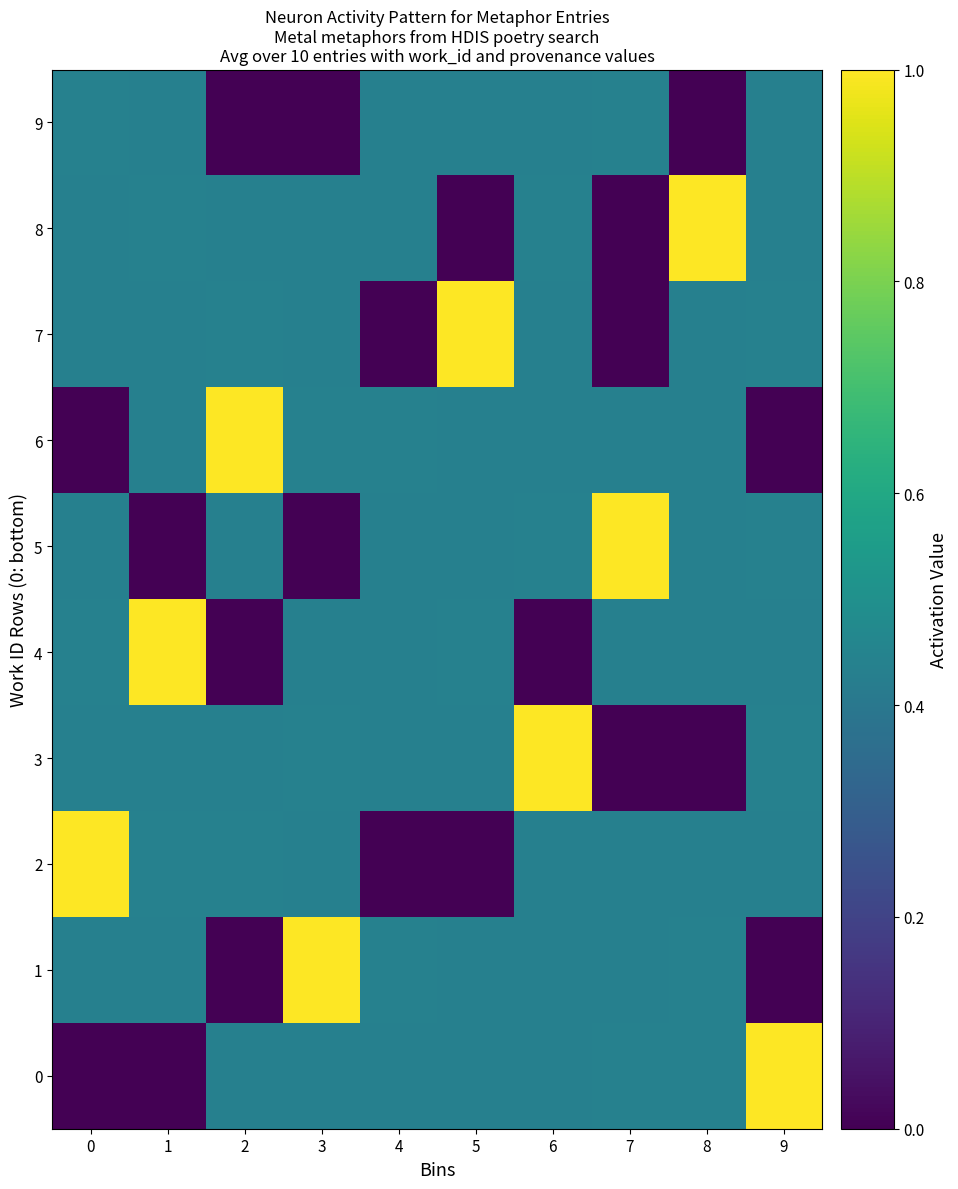

Reading right to left, transcribe all the data shown in this chart.

0: 9=1.0	8=0.4	7=0.4	6=0.4	5=0.4	4=0.4	3=0.4	2=0.4	1=0.0	0=0.0
1: 9=0.0	8=0.4	7=0.4	6=0.4	5=0.4	4=0.4	3=1.0	2=0.0	1=0.4	0=0.4
2: 9=0.4	8=0.4	7=0.4	6=0.4	5=0.0	4=0.0	3=0.4	2=0.4	1=0.4	0=1.0
3: 9=0.4	8=0.0	7=0.0	6=1.0	5=0.4	4=0.4	3=0.4	2=0.4	1=0.4	0=0.4
4: 9=0.4	8=0.4	7=0.4	6=0.0	5=0.4	4=0.4	3=0.4	2=0.0	1=1.0	0=0.4
5: 9=0.4	8=0.4	7=1.0	6=0.4	5=0.4	4=0.4	3=0.0	2=0.4	1=0.0	0=0.4
6: 9=0.0	8=0.4	7=0.4	6=0.4	5=0.4	4=0.4	3=0.4	2=1.0	1=0.4	0=0.0
7: 9=0.4	8=0.4	7=0.0	6=0.4	5=1.0	4=0.0	3=0.4	2=0.4	1=0.4	0=0.4
8: 9=0.4	8=1.0	7=0.0	6=0.4	5=0.0	4=0.4	3=0.4	2=0.4	1=0.4	0=0.4
9: 9=0.4	8=0.0	7=0.4	6=0.4	5=0.4	4=0.4	3=0.0	2=0.0	1=0.4	0=0.4